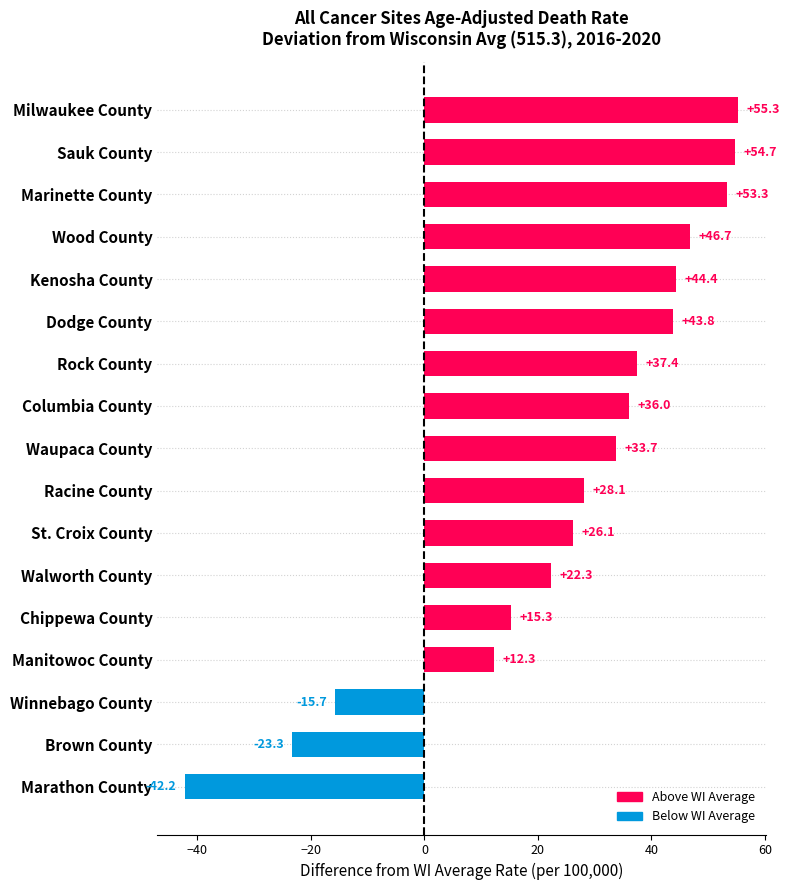

How many data points does each series have?

17